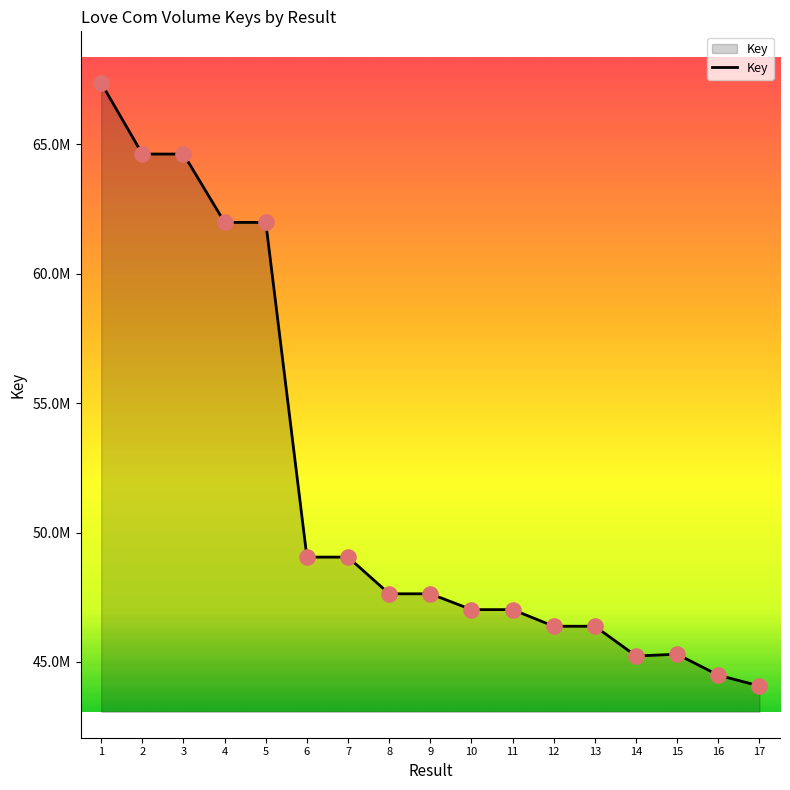

What is the change in value from 13 to 14?

-1149365